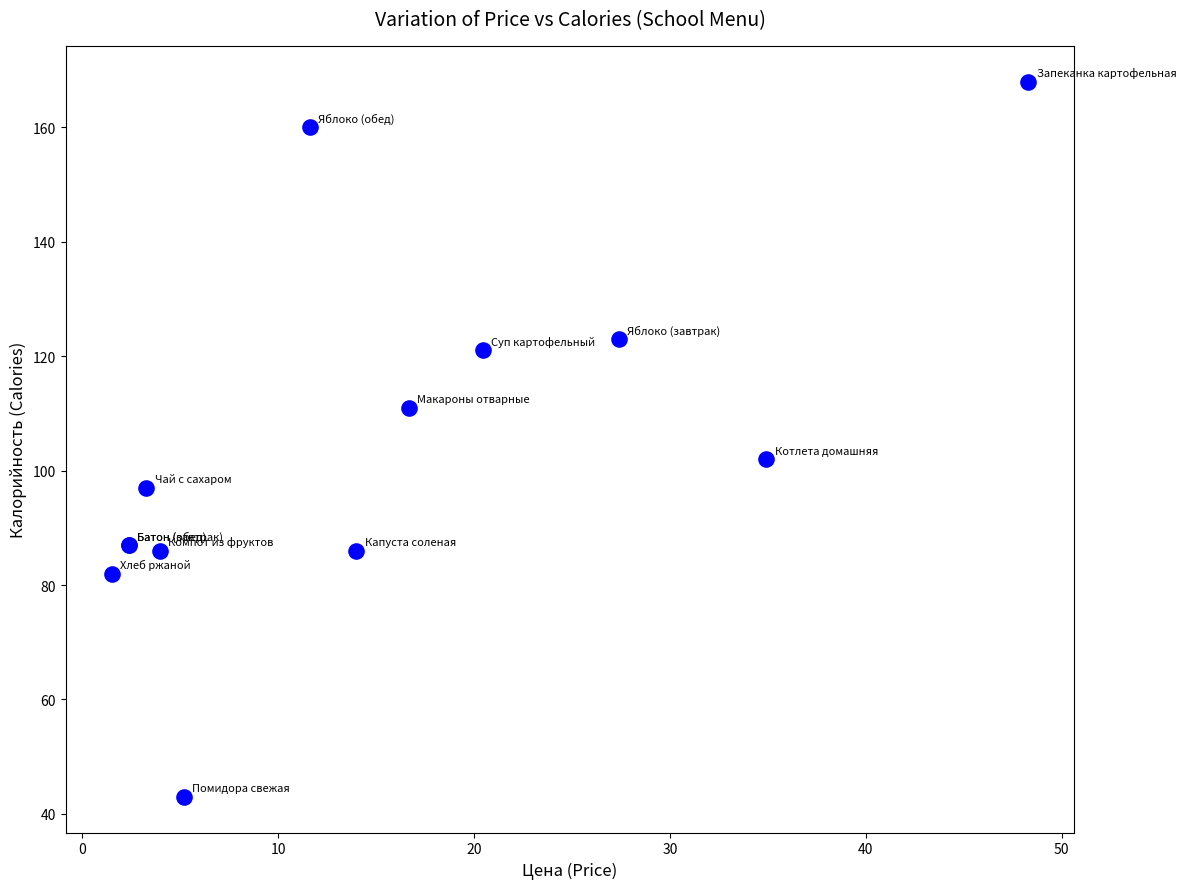

What Y value in the scatter plot is closest to 105?

102